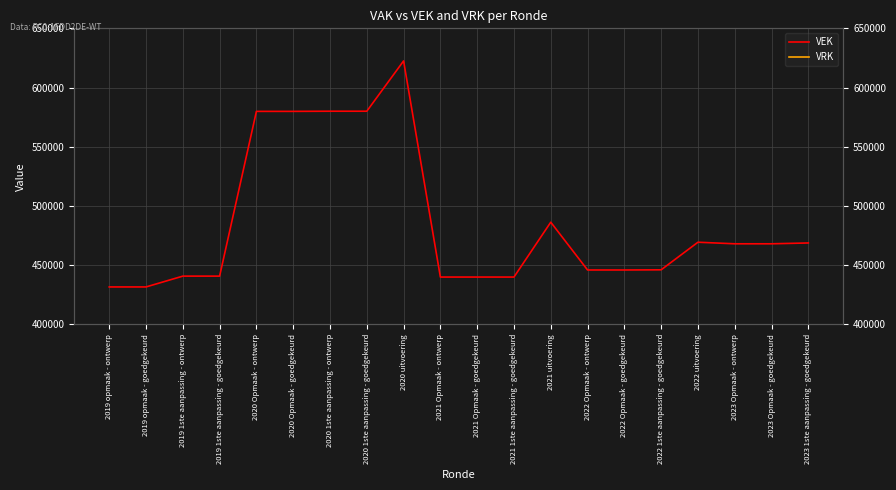

List the labels in order of VEK value, smallest first.

2019 opmaak - ontwerp, 2019 opmaak - goedgekeurd, 2021 1ste aanpassing - goedgekeurd, 2021 Opmaak - ontwerp, 2021 Opmaak - goedgekeurd, 2019 1ste aanpassing - ontwerp, 2019 1ste aanpassing - goedgekeurd, 2022 Opmaak - ontwerp, 2022 Opmaak - goedgekeurd, 2022 1ste aanpassing - goedgekeurd, 2023 Opmaak - ontwerp, 2023 Opmaak - goedgekeurd, 2023 1ste aanpassing - goedgekeurd, 2022 uitvoering, 2021 uitvoering, 2020 Opmaak - ontwerp, 2020 Opmaak - goedgekeurd, 2020 1ste aanpassing - ontwerp, 2020 1ste aanpassing - goedgekeurd, 2020 uitvoering